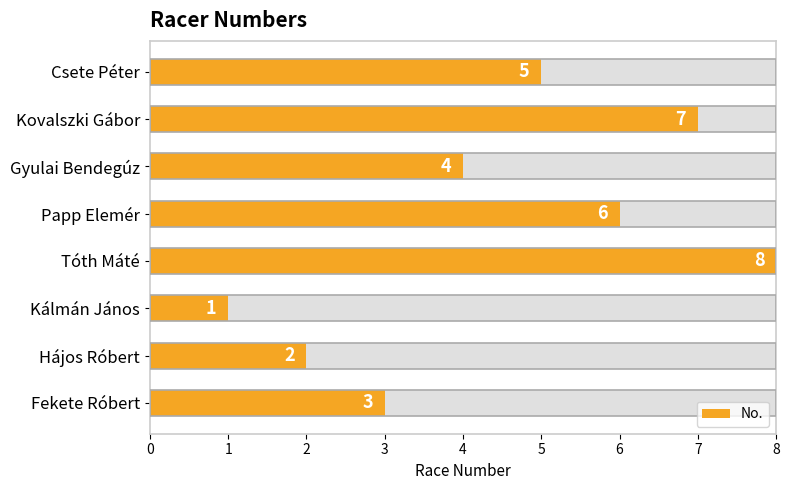

Rank the categories by value from highest to lowest.

Tóth Máté, Kovalszki Gábor, Papp Elemér, Csete Péter, Gyulai Bendegúz, Fekete Róbert, Hájos Róbert, Kálmán János